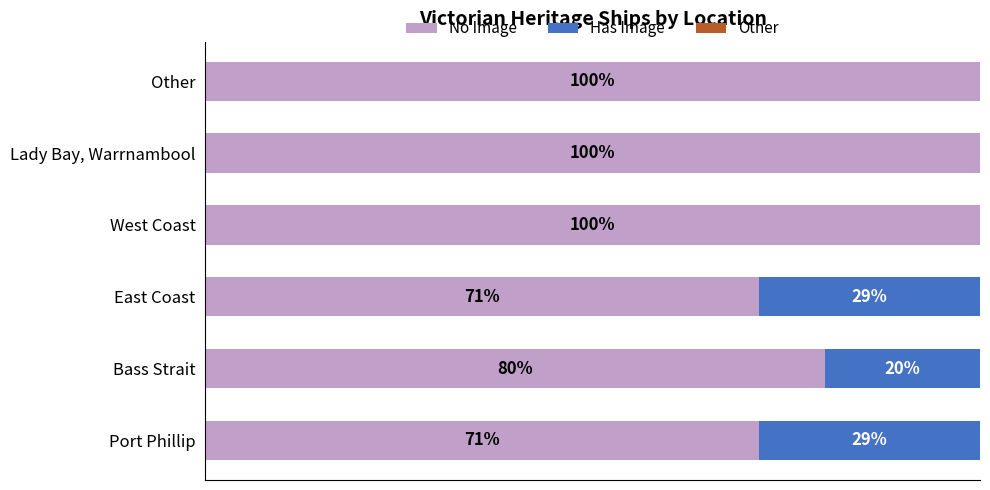

Count the number of data series in this chart.

3